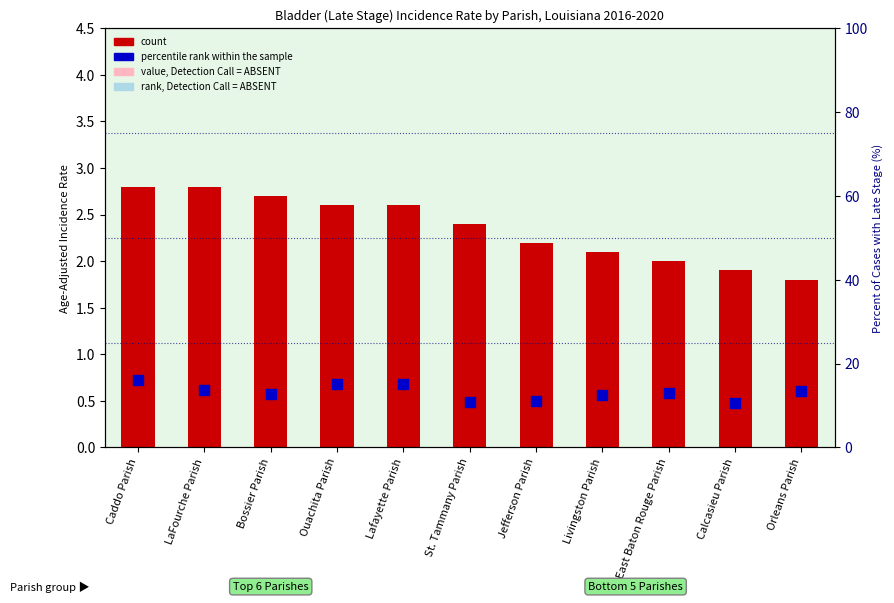

Which series reaches the maximum Y coordinate?

percentile rank within the sample